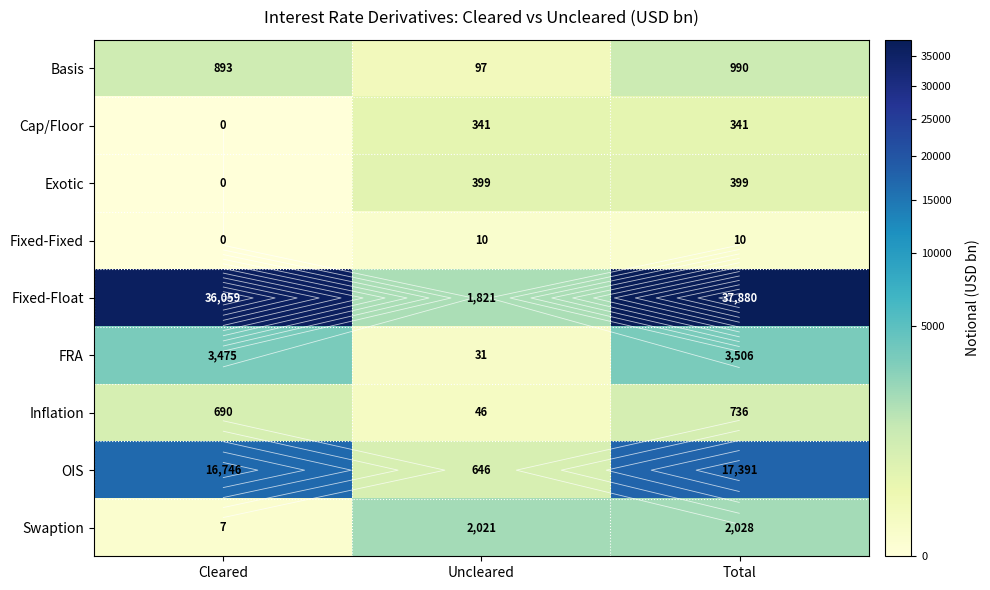

What is the sum of all Inflation values?

1472